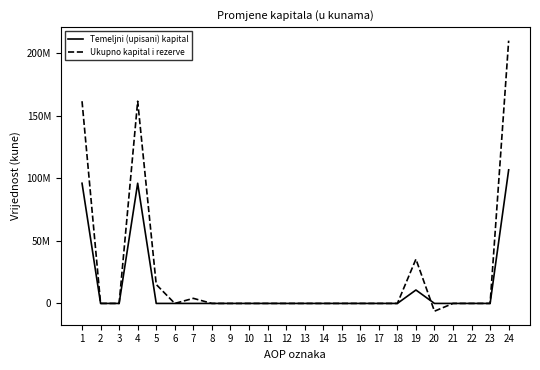

Rank the series by their average value, from lowest to highest.

Temeljni (upisani) kapital, Ukupno kapital i rezerve